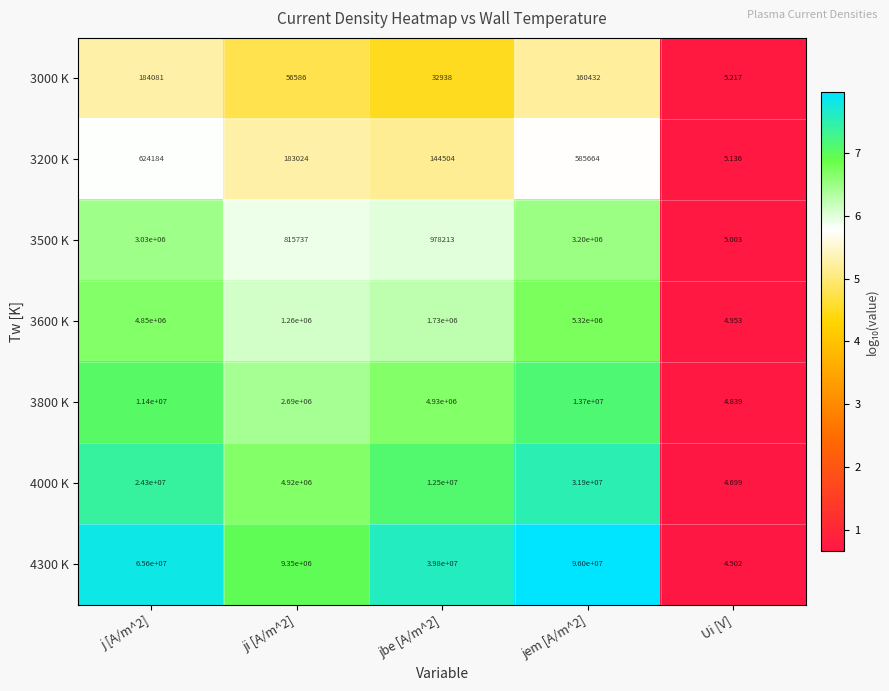

Is the value of 3500 K at jem [A/m^2] greater than the value of 3800 K at jbe [A/m^2]?

No